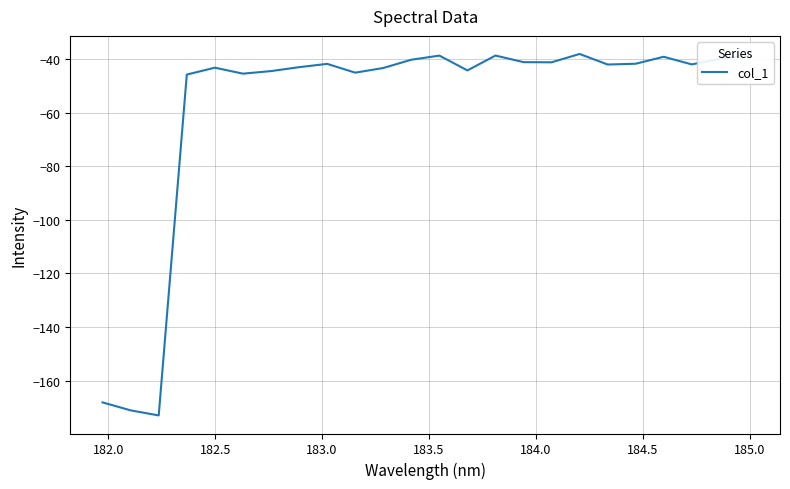

What is the difference between the maximum and minimum values?

135.0